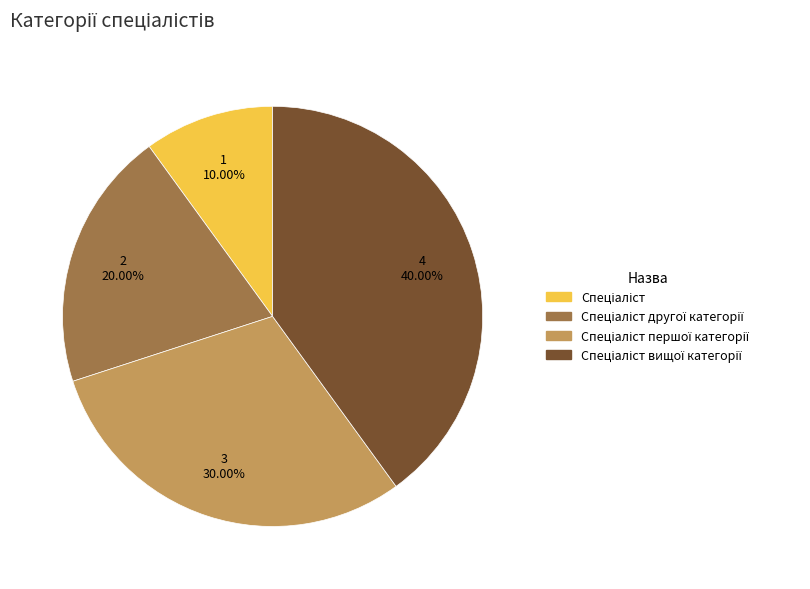

Count the number of slices in the pie.

4